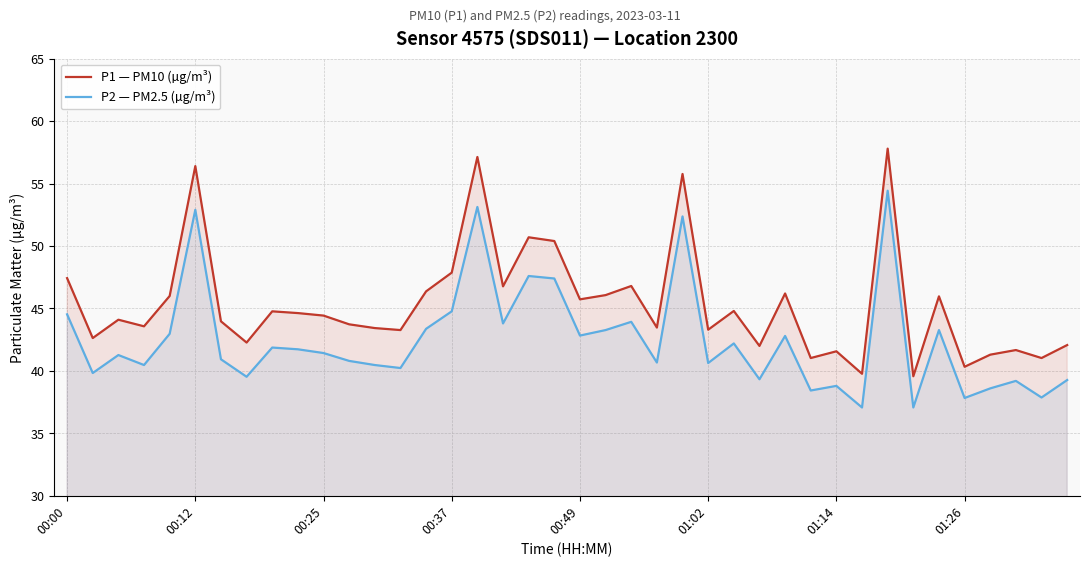

Rank the series by their maximum value, from lowest to highest.

P2 — PM2.5 (µg/m³), P1 — PM10 (µg/m³)